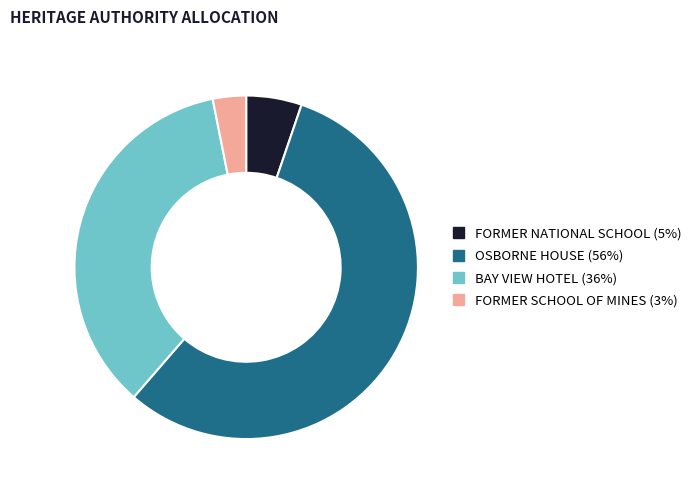

Which slice represents more than half of the pie?

OSBORNE HOUSE